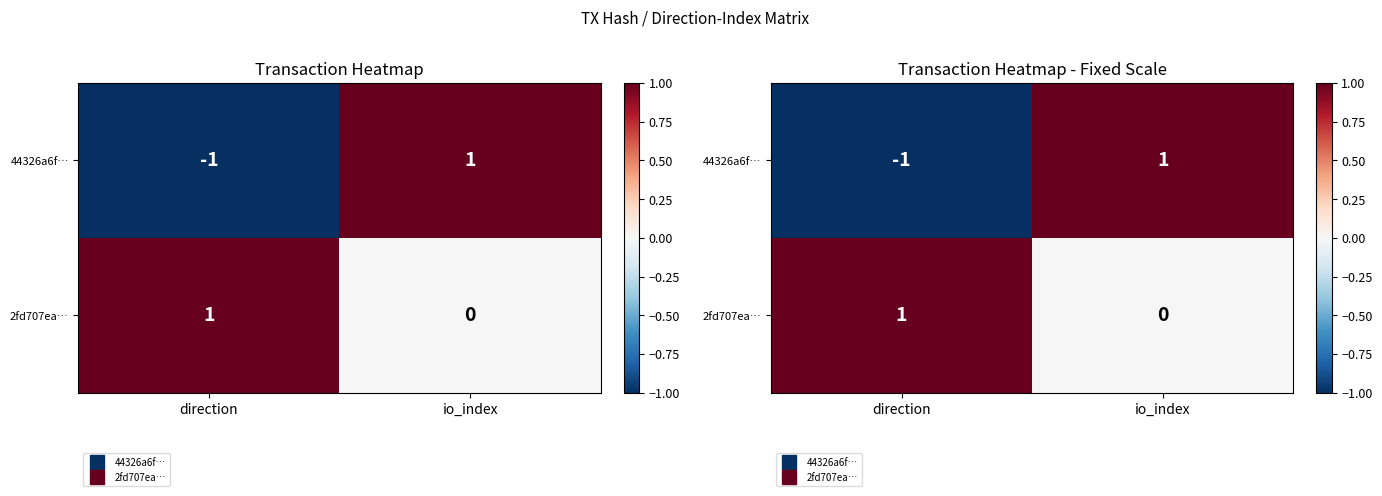

Is the value of 2fd707ea… at direction greater than the value of 44326a6f… at direction?

Yes